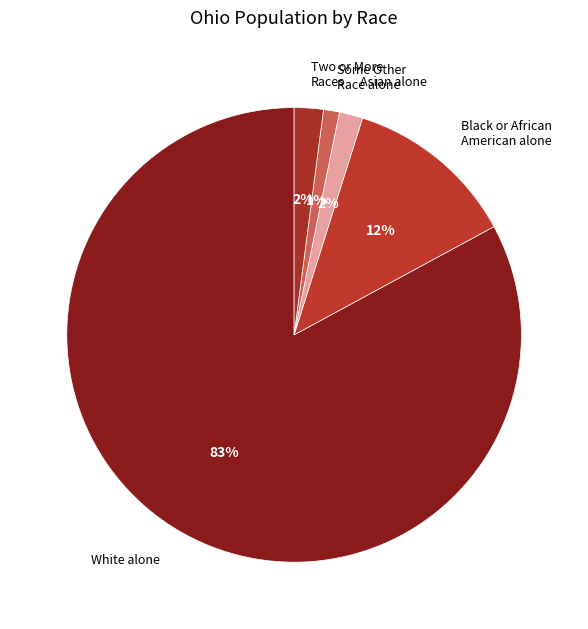

To the nearest percent, what is the combined percentage of Two or More Races and Asian alone?

4%